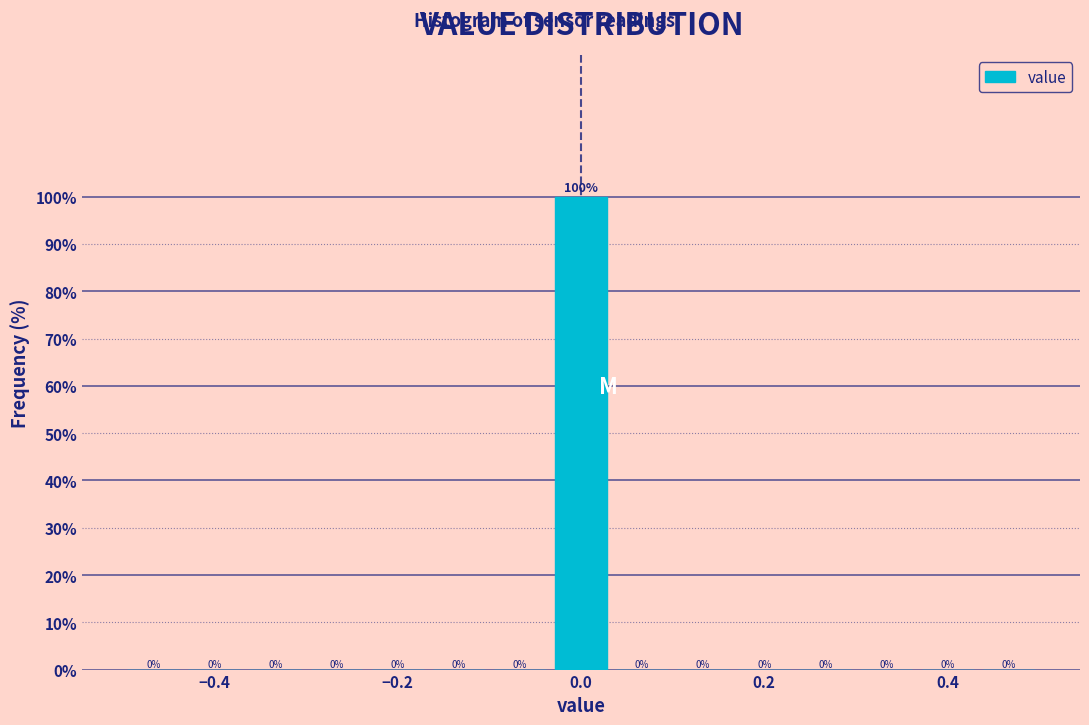

Read against the x-axis, roughly where is the centre of the tallest bar?

0.00